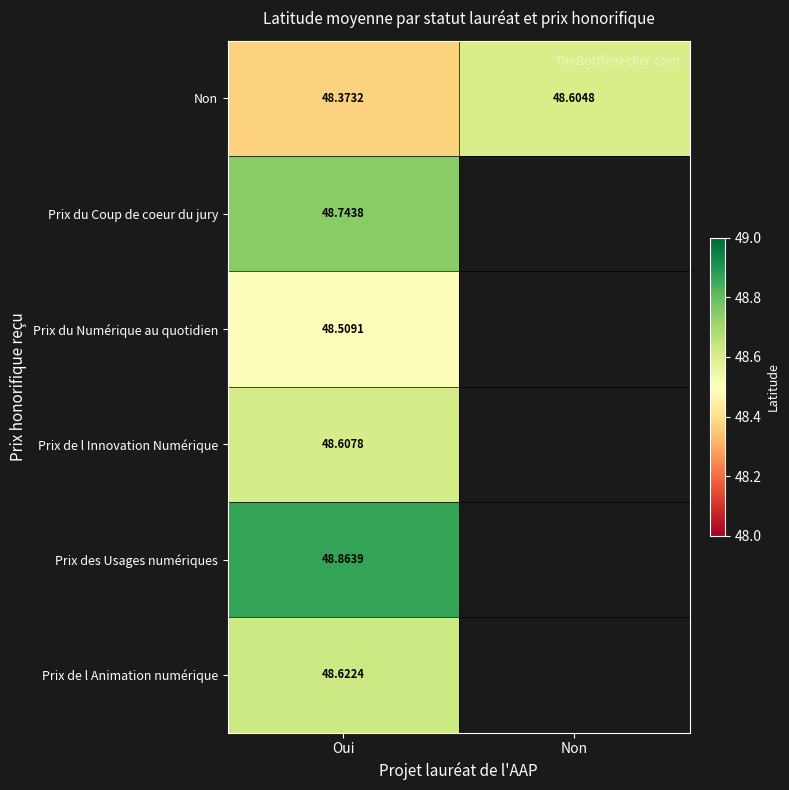

The Prix des Usages numériques series shows 20.4 at Oui. True or false?

False